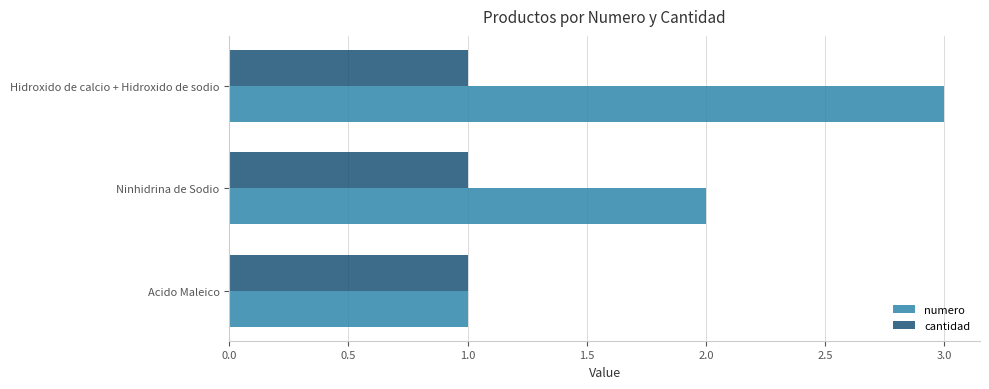

At which label does numero reach its minimum?

Acido Maleico